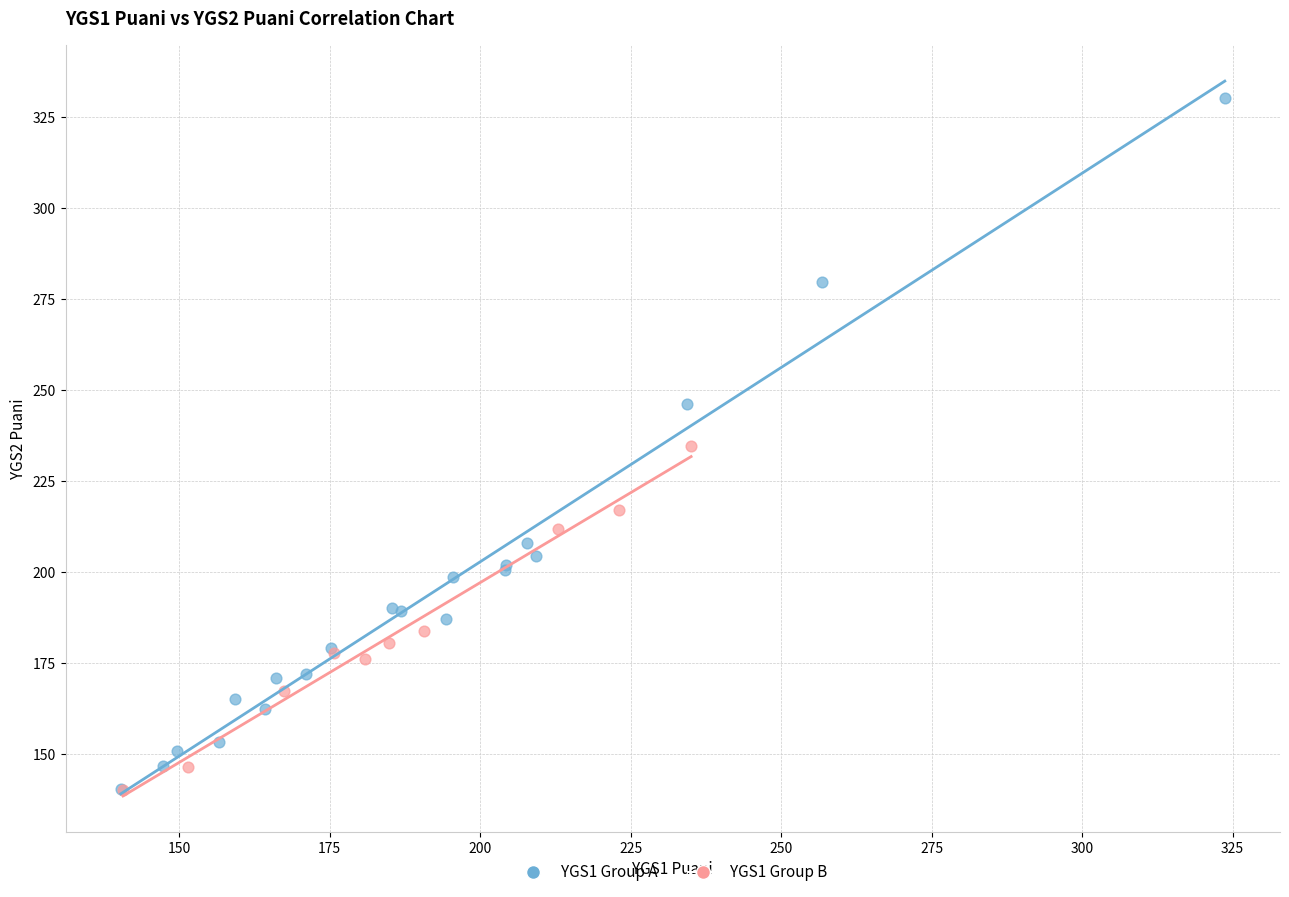

What are all the series names shown in the legend?

YGS1 Group A, YGS1 Group B